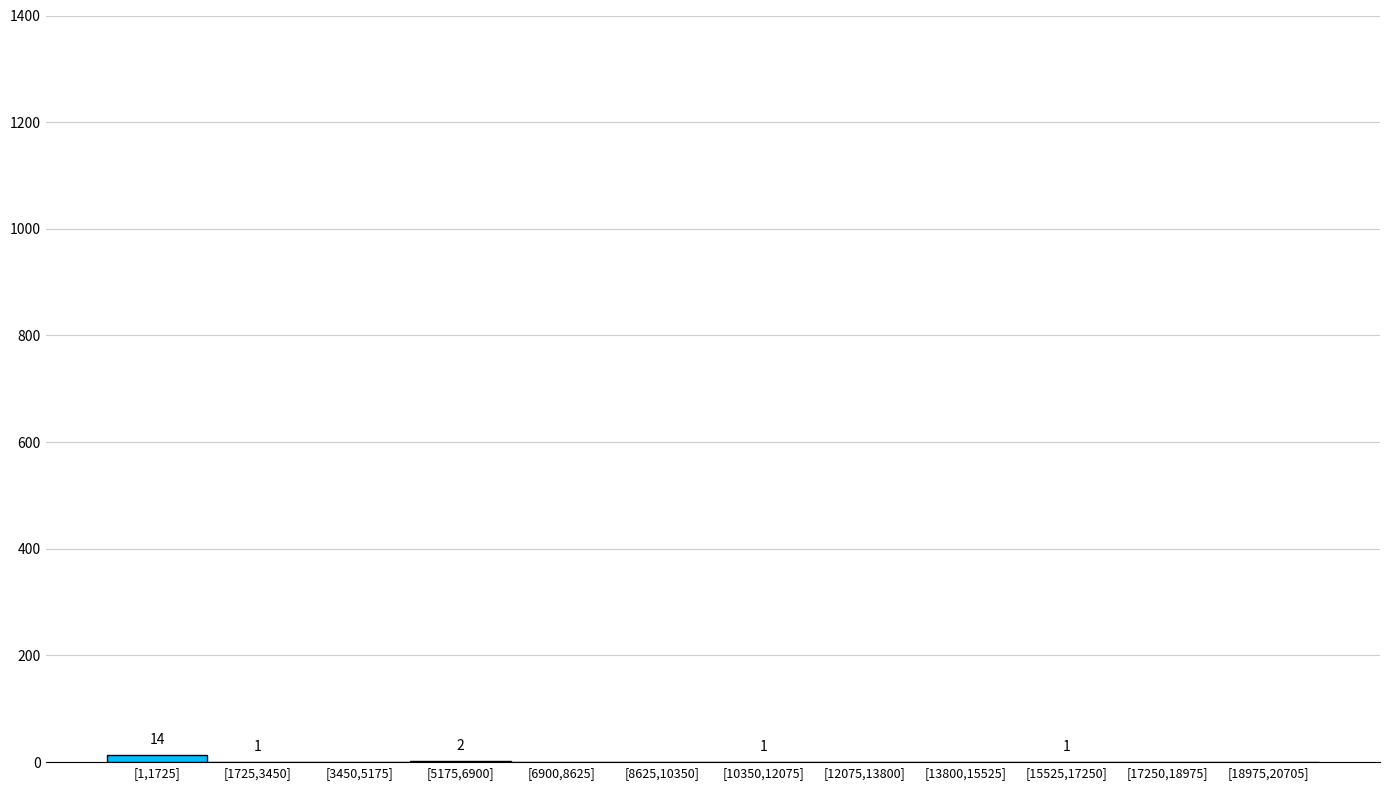

True or false: the data shows 0 at [6900,8625].

True